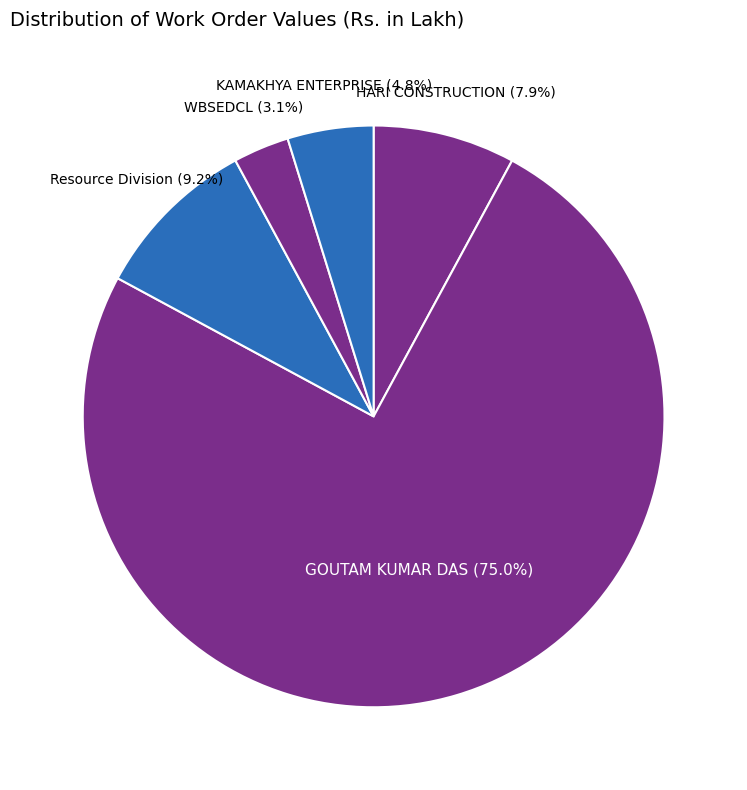

Combined, do KAMAKHYA ENTERPRISE and GOUTAM KUMAR DAS account for over 50%?

Yes